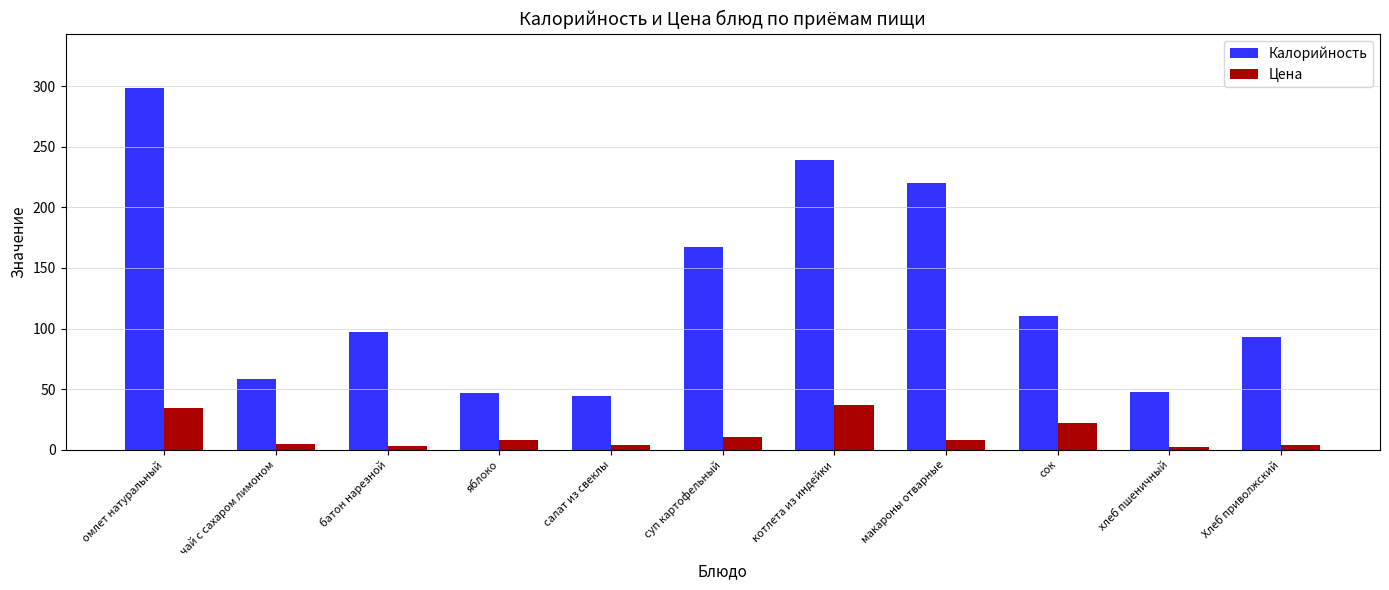

Which label corresponds to the largest value in the chart?

омлет натуральный